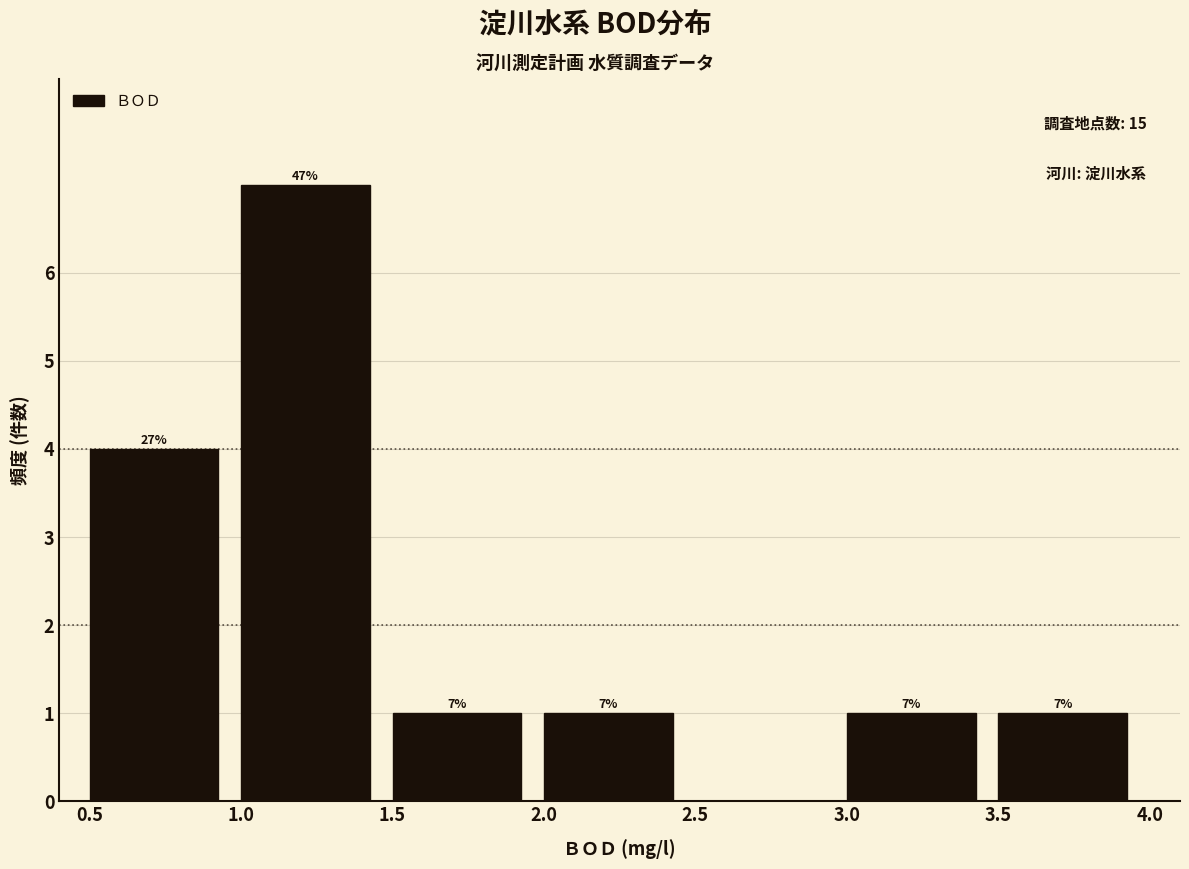

Over which range of the x-axis is the bar tallest?

1.0 to 1.5